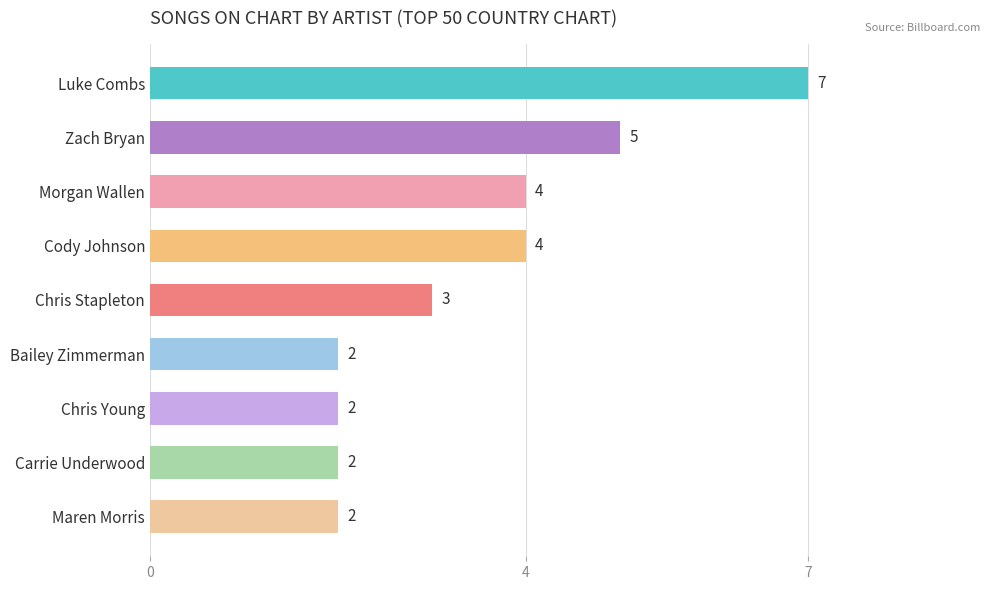

What is the smallest value displayed?

2